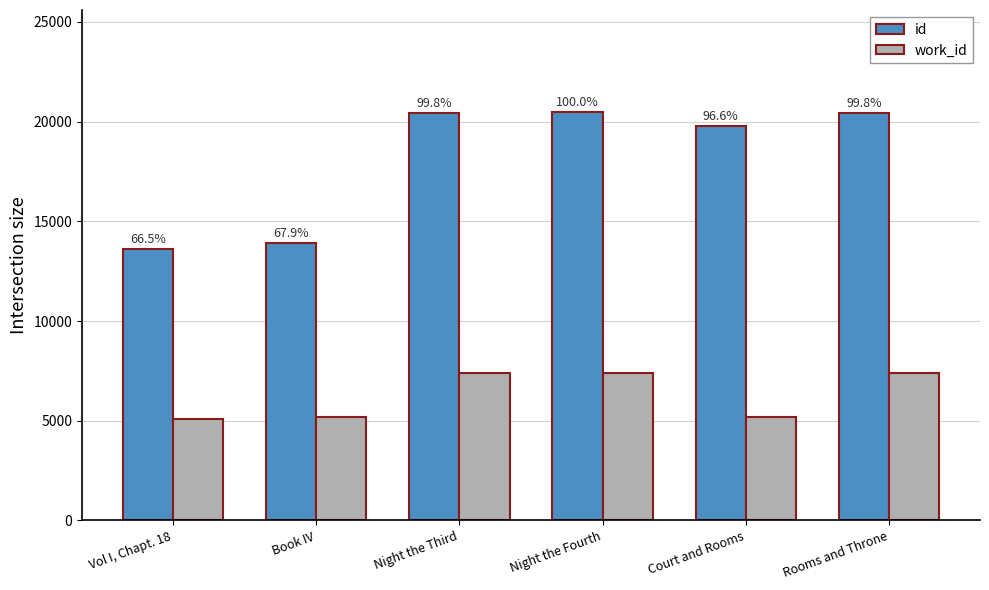

Rank the categories by work_id value from lowest to highest.

Vol I, Chapt. 18, Book IV, Court and Rooms, Night the Third, Rooms and Throne, Night the Fourth